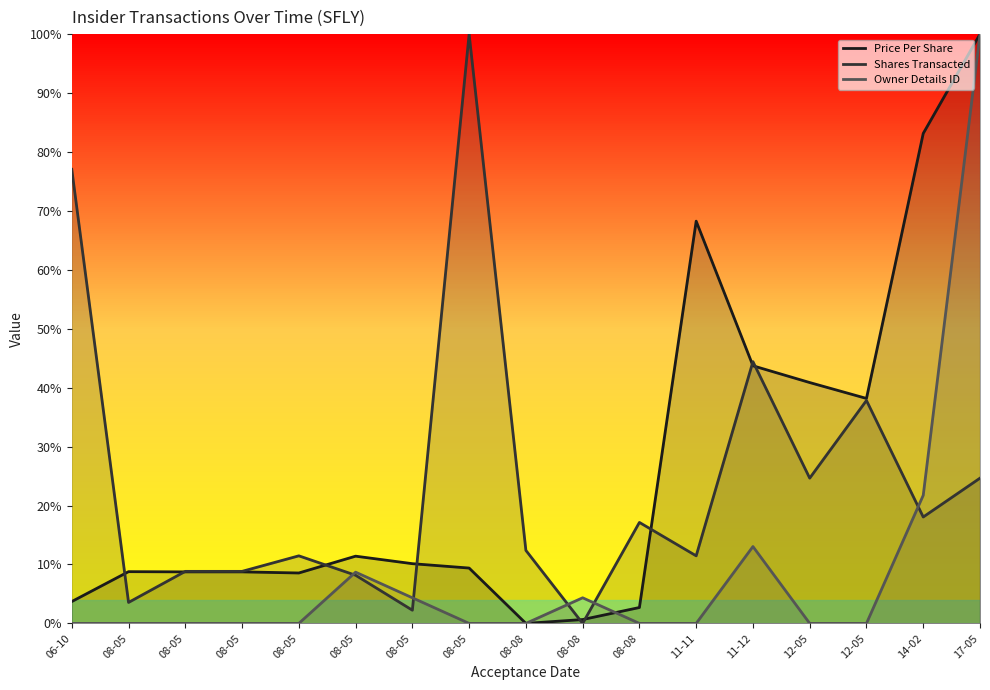

Reading left to right, what are all the values shown in this chart?

Price Per Share: 0.0	0.1	0.1	0.1	0.1	0.1	0.1	0.1	0.0	0.0	0.0	0.7	0.4	0.4	0.4	0.8	1.0
Shares Transacted: 0.8	0.0	0.1	0.1	0.1	0.1	0.0	1.0	0.1	0.0	0.2	0.1	0.4	0.2	0.4	0.2	0.2
Owner Details ID: 0.0	0.0	0.0	0.0	0.0	0.1	0.0	0.0	0.0	0.0	0.0	0.0	0.1	0.0	0.0	0.2	1.0